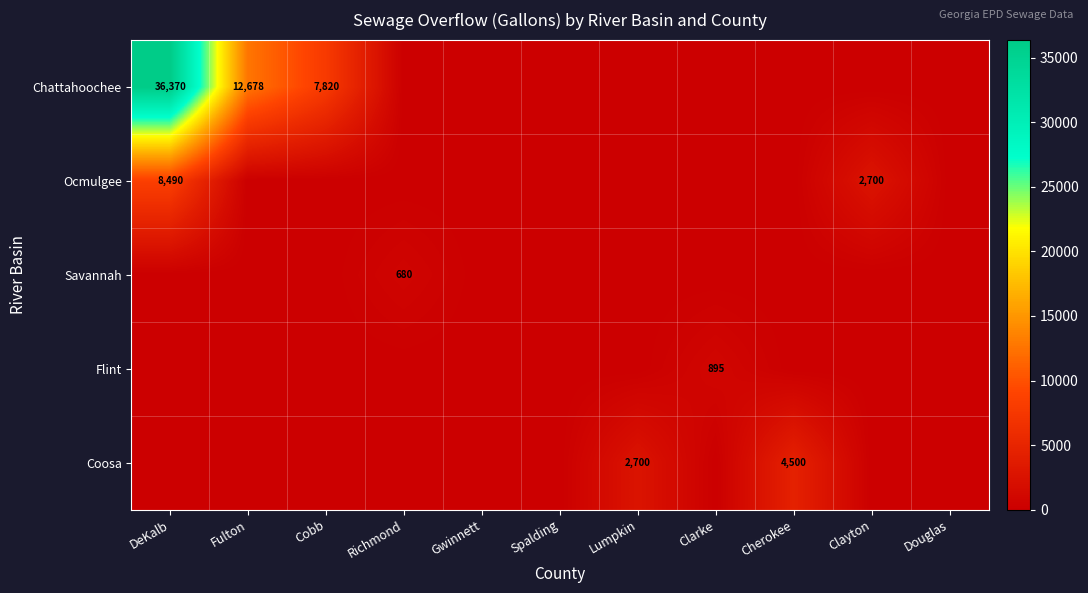

Count the number of categories in the chart.

11